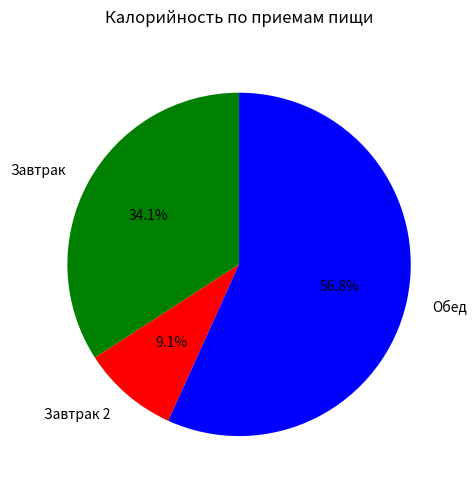

Is it true that Завтрак 2 is 15% of the pie?

False